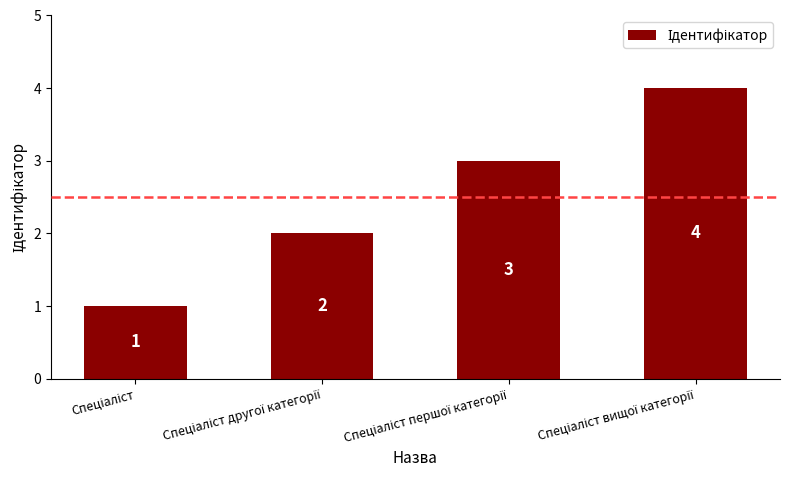

What is the value of the 2nd bar from the left?

2